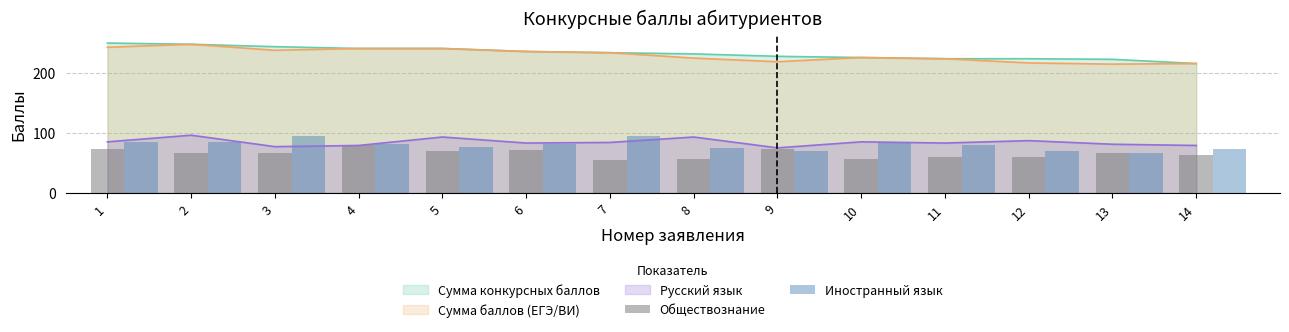

The Обществознание series shows 130 at 4. True or false?

False